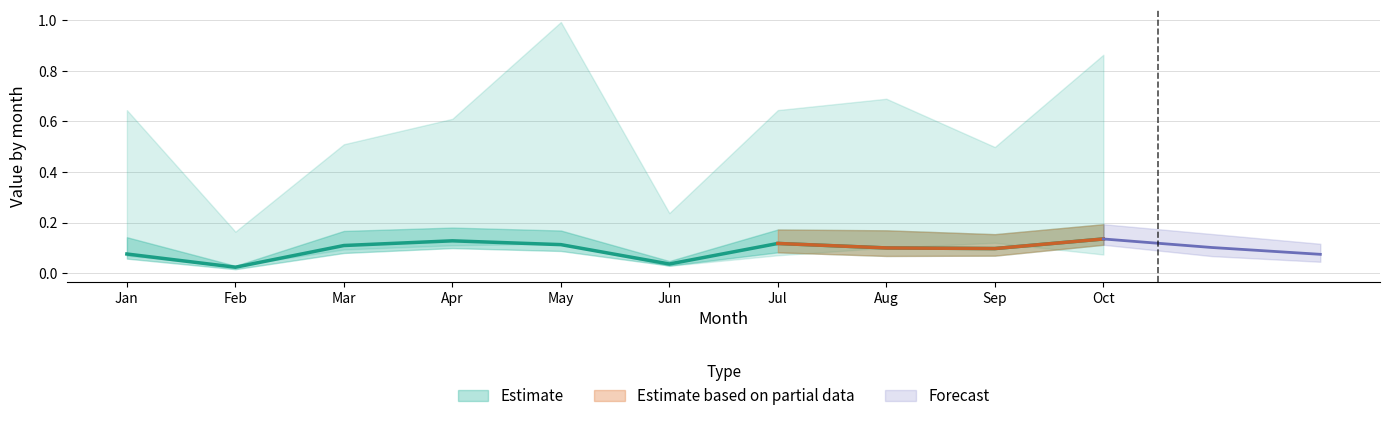

What is the difference between the highest and lowest values at Mar?

0.4